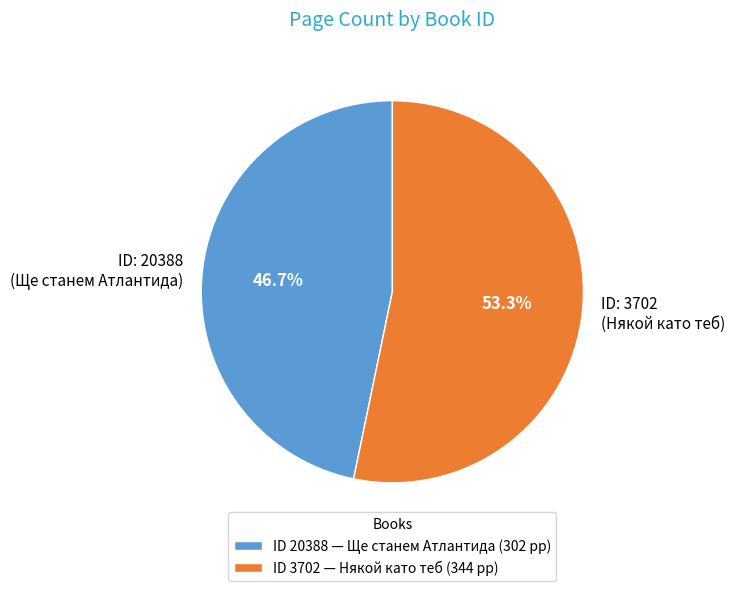

How much of the chart is everything except ID: 3702?

46.7%